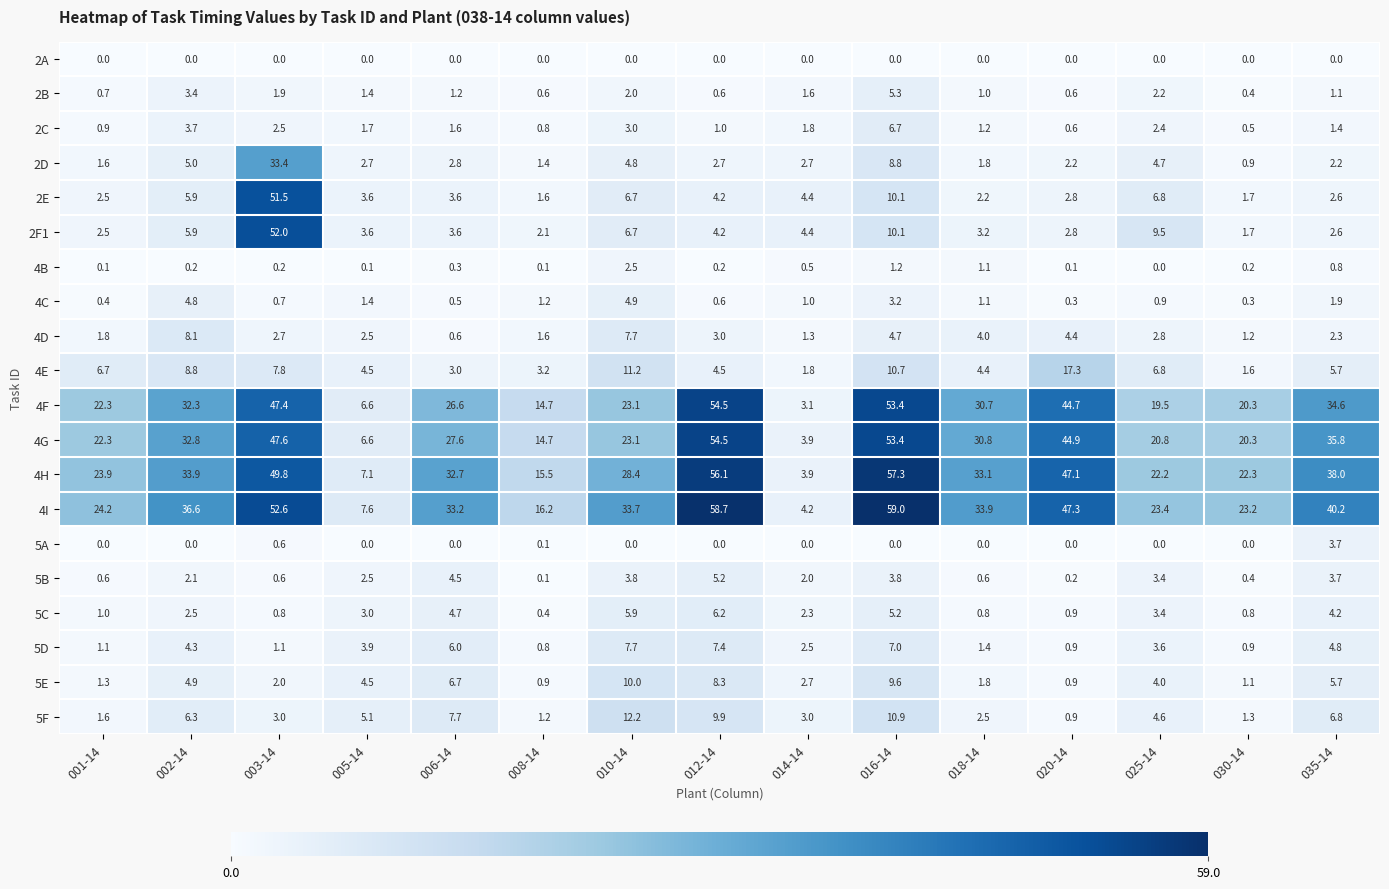

Which category has the lowest value in the 4E series?

030-14